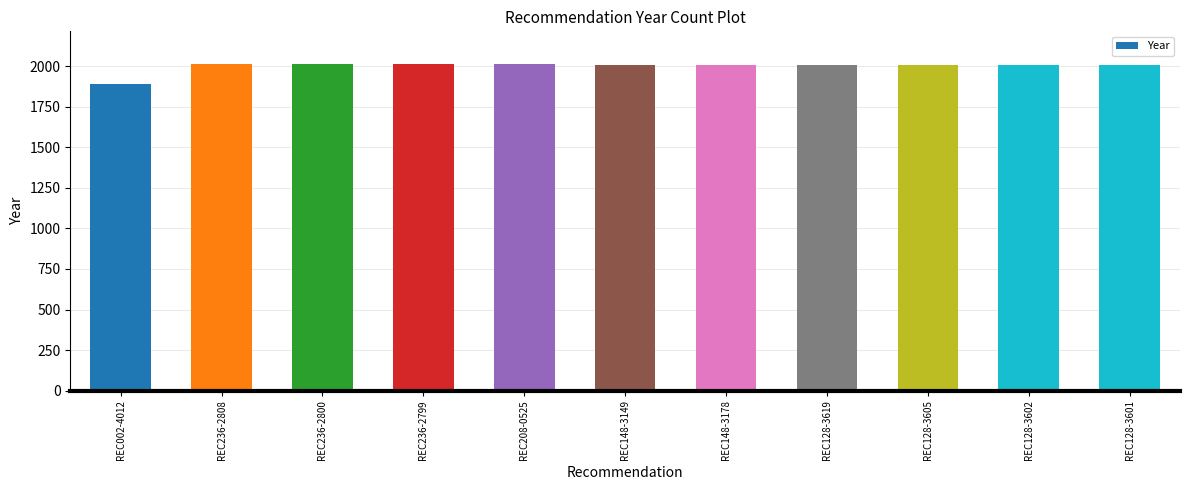

What is the sum of all values?

21978